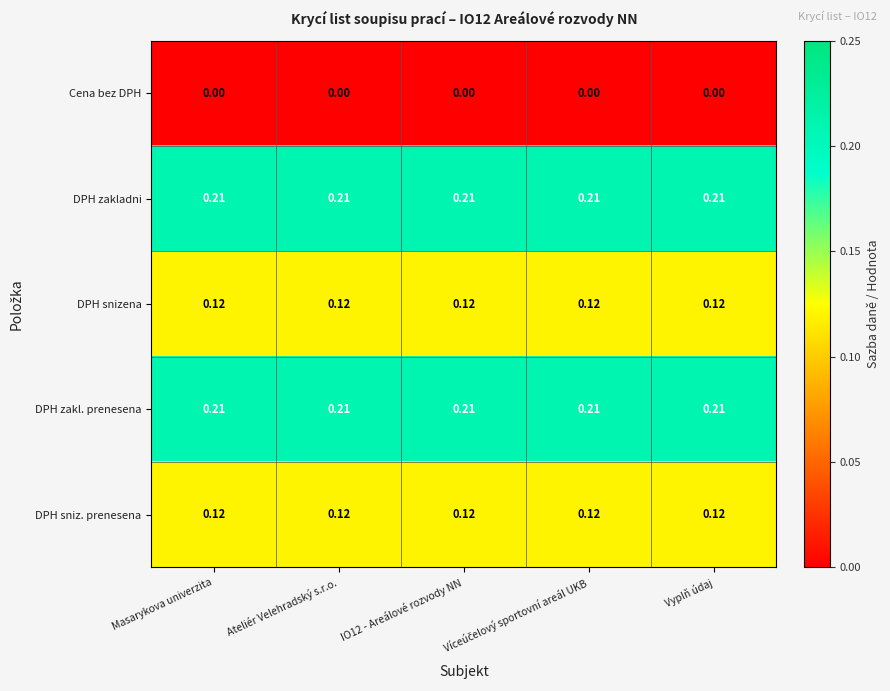

Is the value of Cena bez DPH at Masarykova univerzita greater than the value of DPH zakl. prenesena at Masarykova univerzita?

No